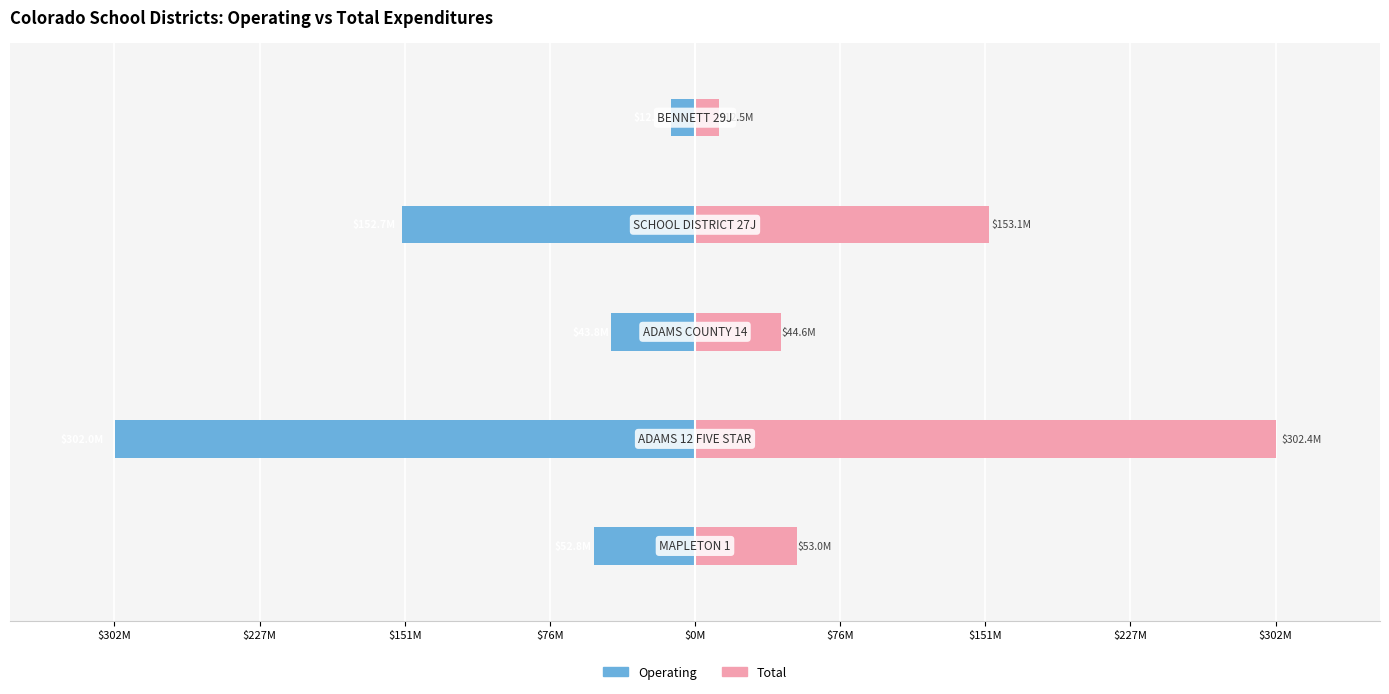

What are all the series names shown in the legend?

Operating, Total